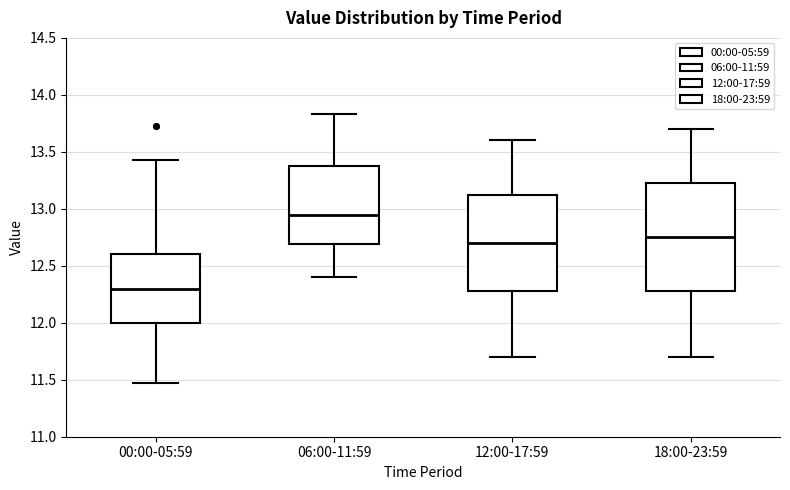

Where does the upper whisker of the box for 18:00-23:59 end on the y-axis? The values are not printed on the chart, so give them approximately, as read against the axis.

13.70